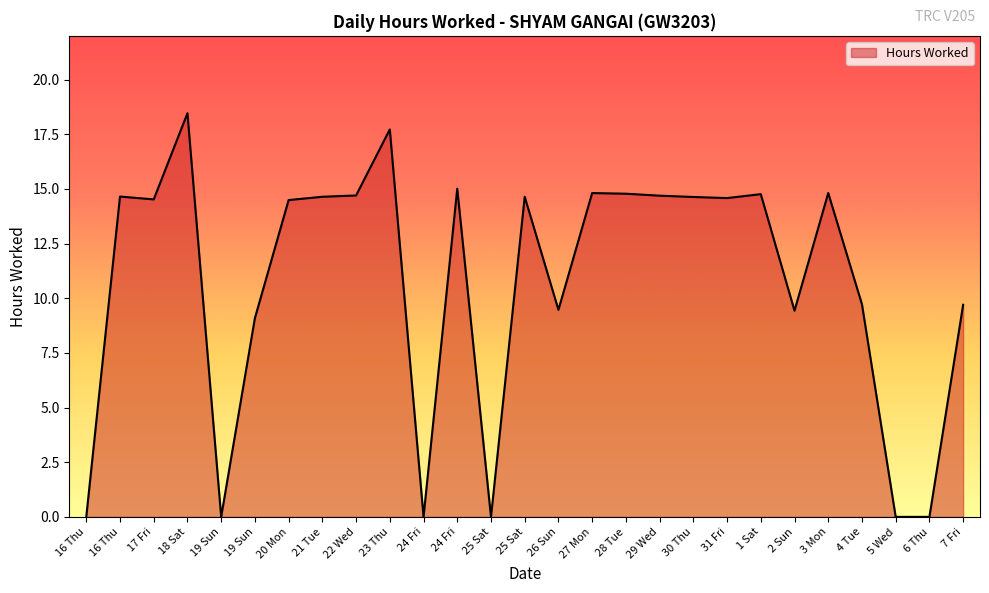

At which label does the data first exceed 14?

16 Thu